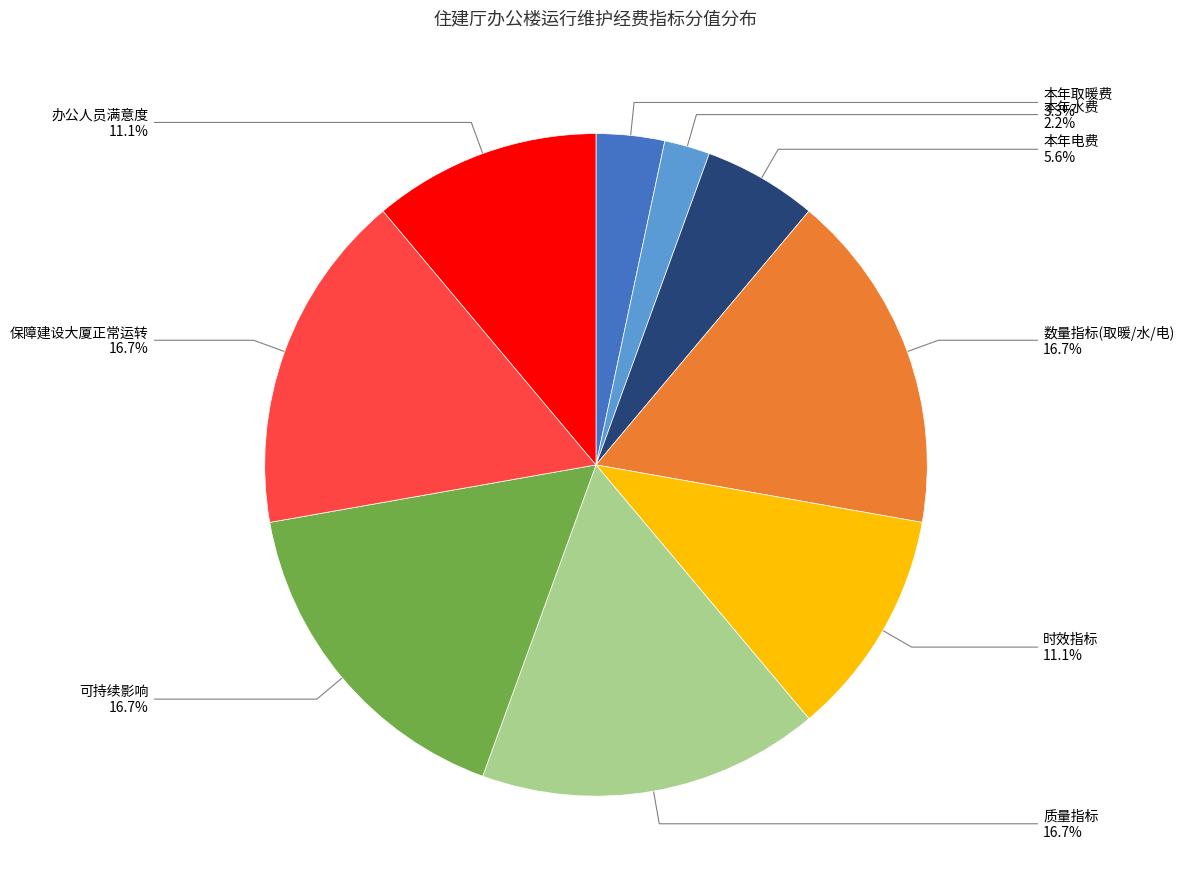

What is the ratio of the value at 数量指标(取暖/水/电) to the value at 保障建设大厦正常运转?

1.0